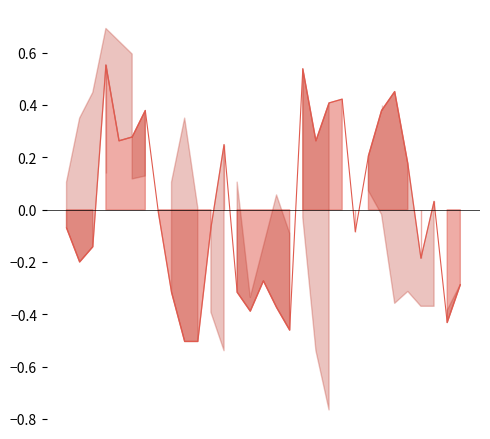

Does the chart display data point markers on the line(s)?

No